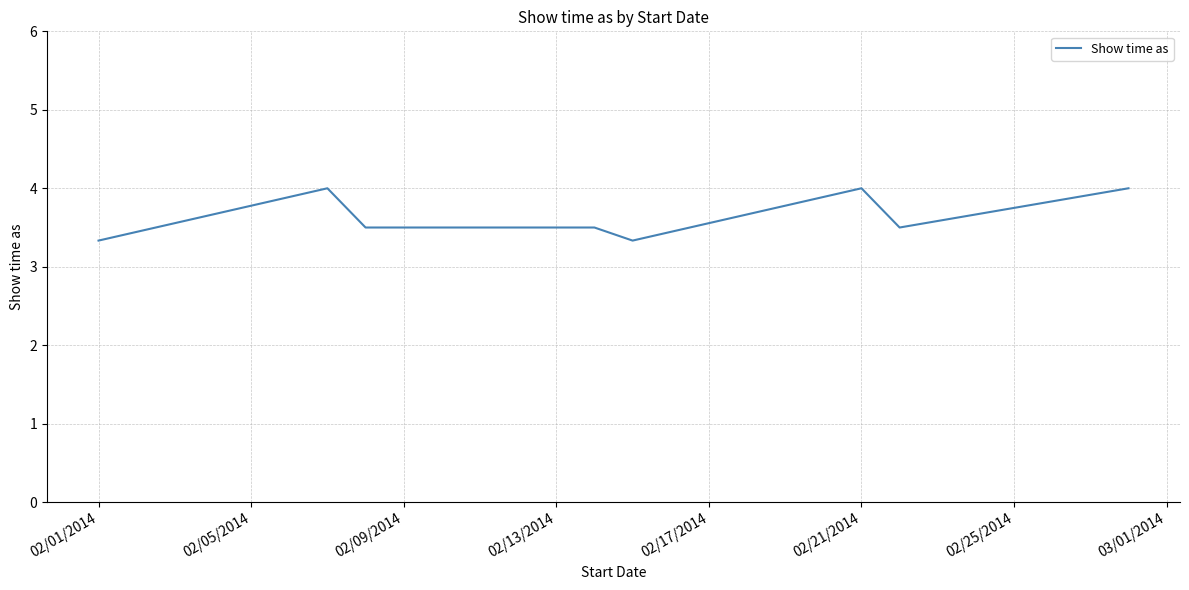

Count the values in the range 3 to 4.

8